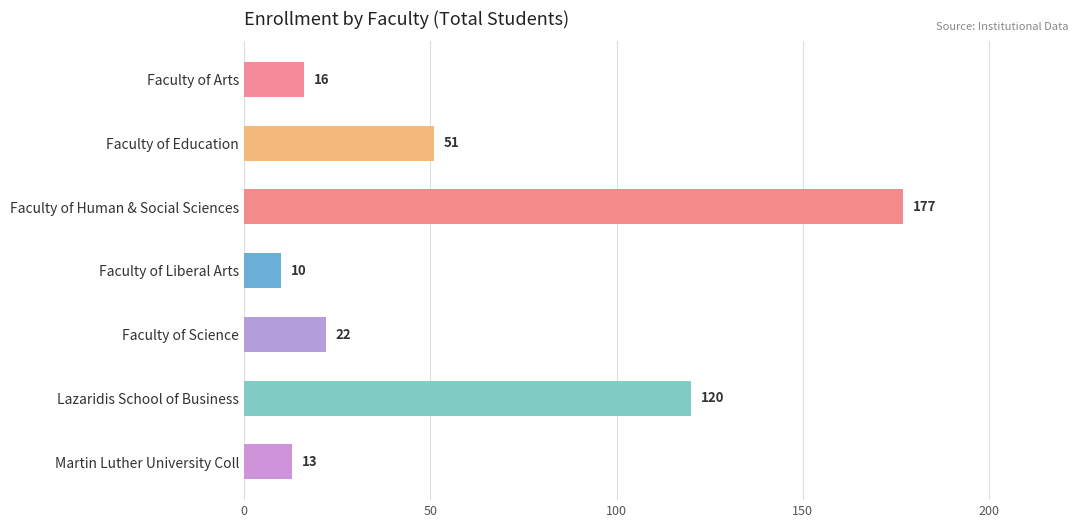

Are the bars horizontal?

Yes